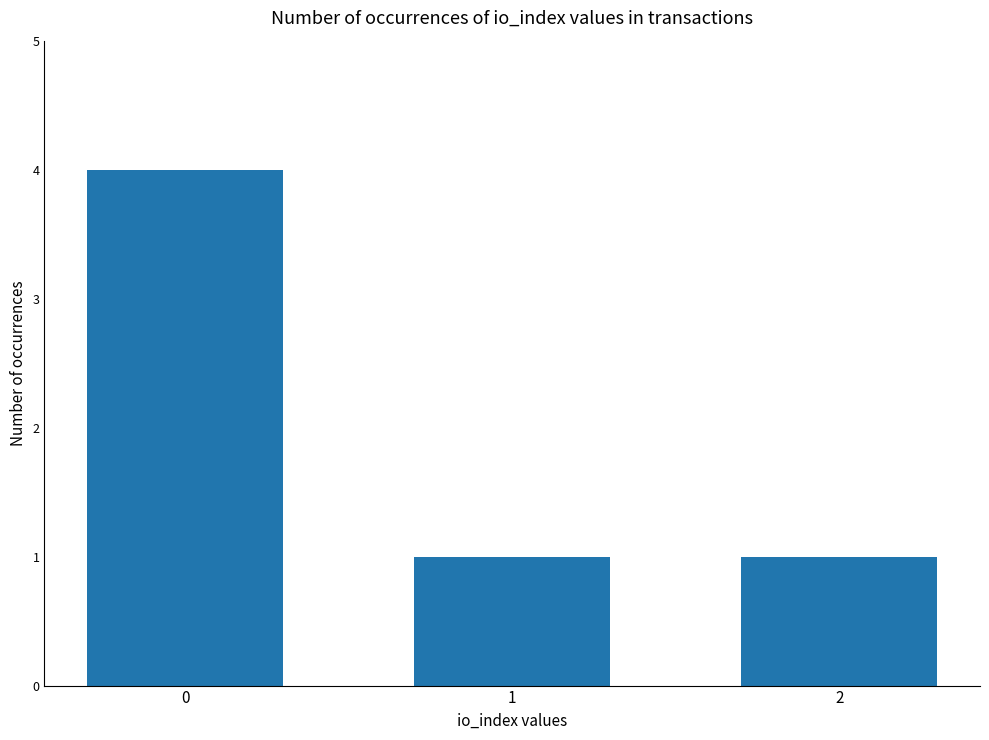

What is the difference between the maximum and minimum values?

3